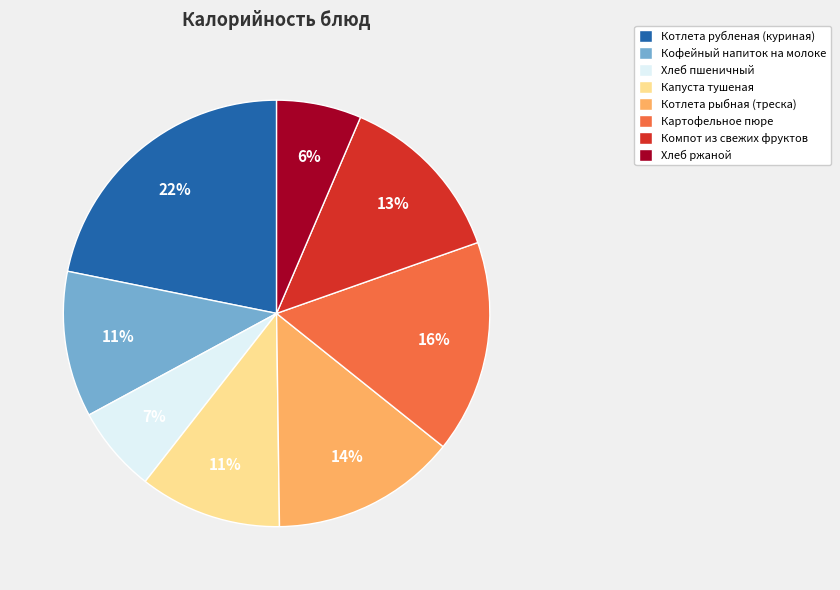

To the nearest percent, what is the difference between the Котлета рыбная (треска) and Кофейный напиток на молоке slice percentages?

3%